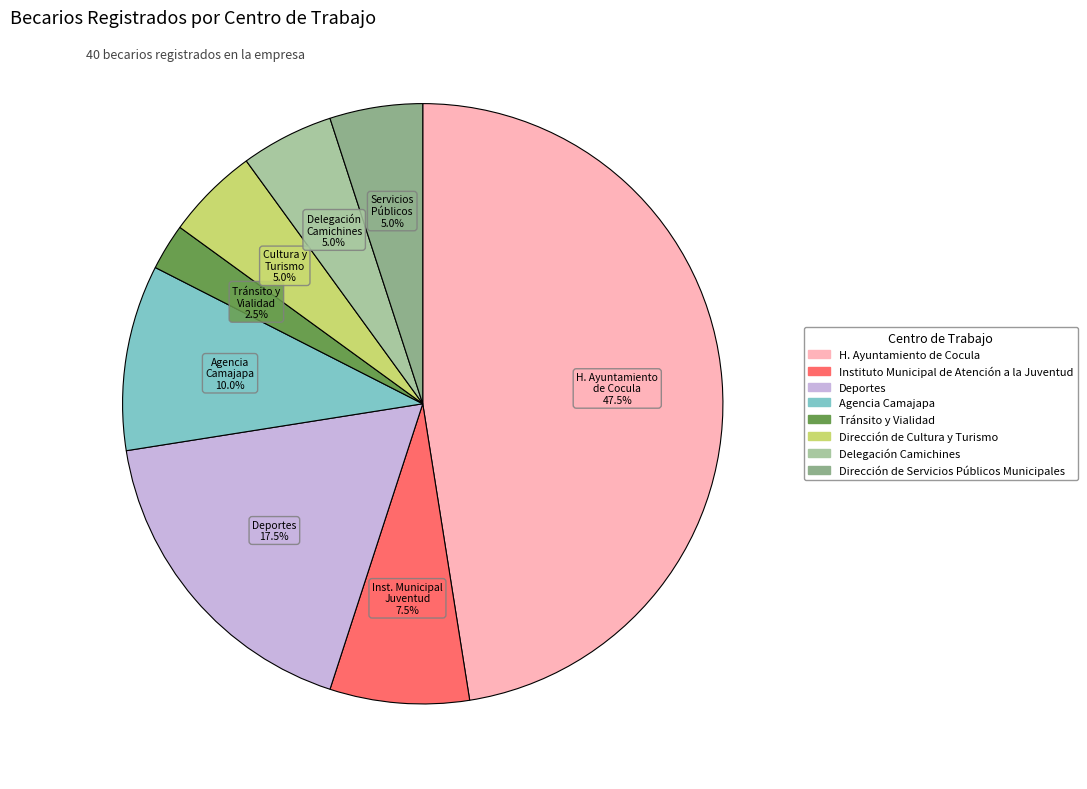

How many segments does this pie chart have?

8